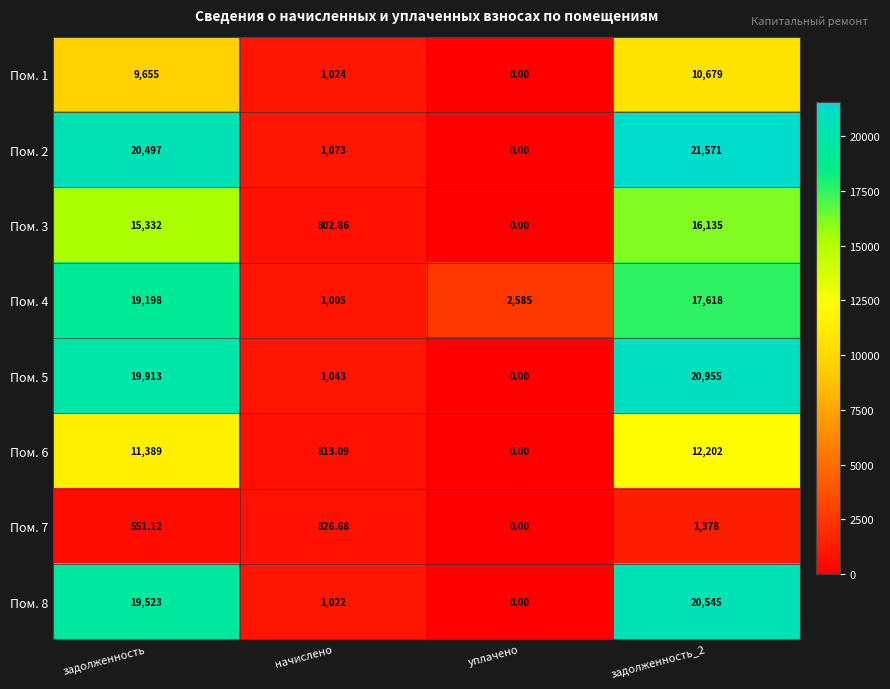

Is the value of Пом. 3 at задолженность greater than the value of Пом. 8 at задолженность?

No